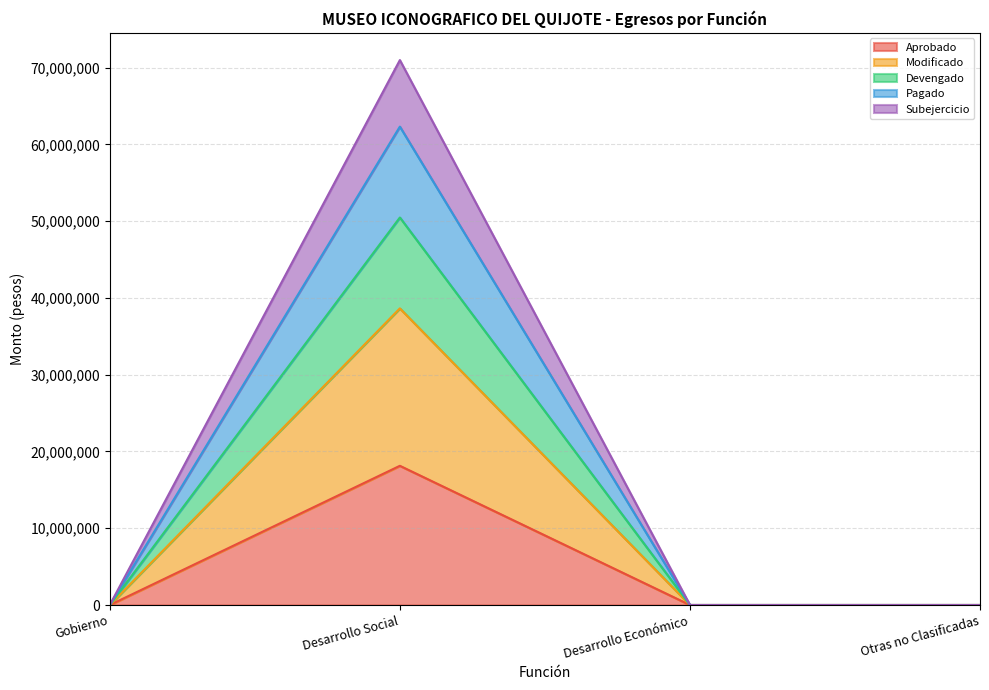

At how many categories does at least one series exceed 19258116?

1